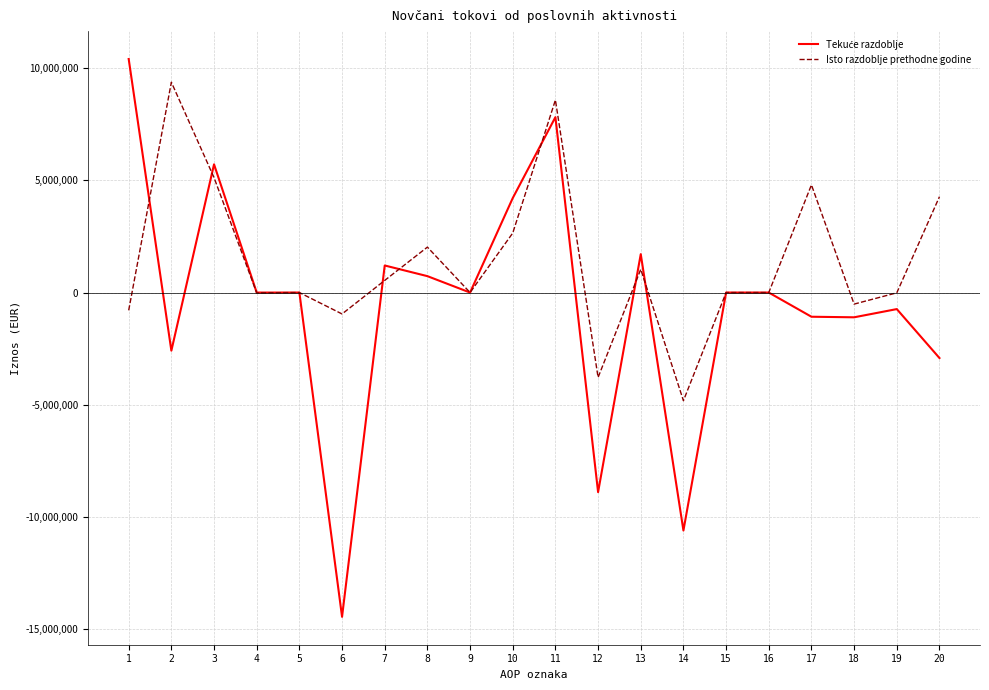

Is this an area chart (filled region under the line)?

No